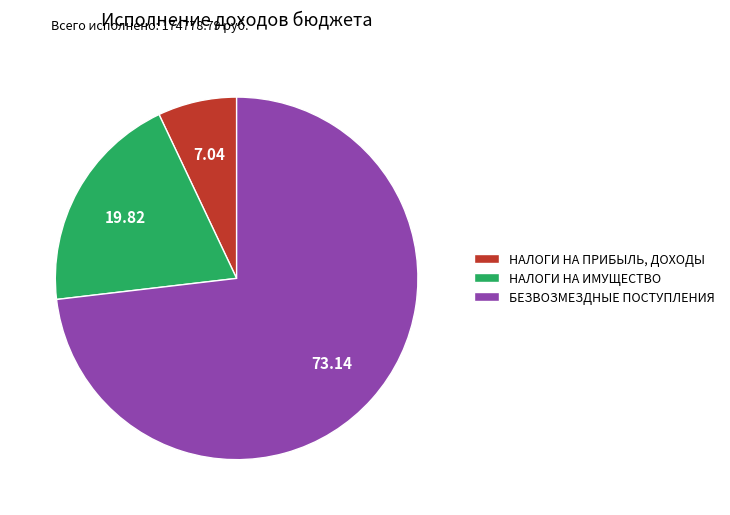

Do НАЛОГИ НА ПРИБЫЛЬ, ДОХОДЫ and БЕЗВОЗМЕЗДНЫЕ ПОСТУПЛЕНИЯ together represent more than half of the pie?

Yes